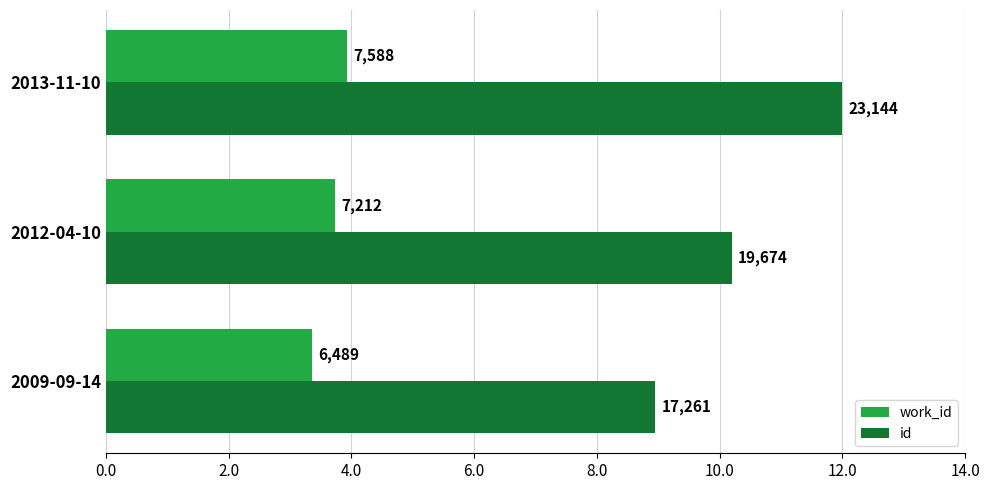

Reading left to right, transcribe all the data shown in this chart.

work_id: 3.4	3.7	3.9
id: 8.9	10.2	12.0